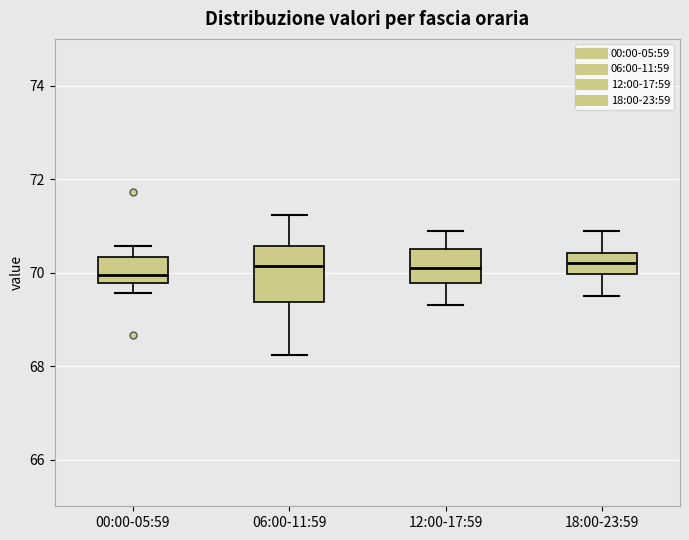

Reading left to right, read every box against the y-axis: the position of its median line, the range the box covers, and the ends of its whiskers. The values are not printed on the chart, so give them approximately, as read against the axis.

00:00-05:59: median 70.0, box 69.8 to 70.4, whiskers 69.6 to 70.6
06:00-11:59: median 70.2, box 69.4 to 70.6, whiskers 68.2 to 71.2
12:00-17:59: median 70.2, box 69.8 to 70.6, whiskers 69.4 to 71.0
18:00-23:59: median 70.2, box 70.0 to 70.4, whiskers 69.6 to 71.0